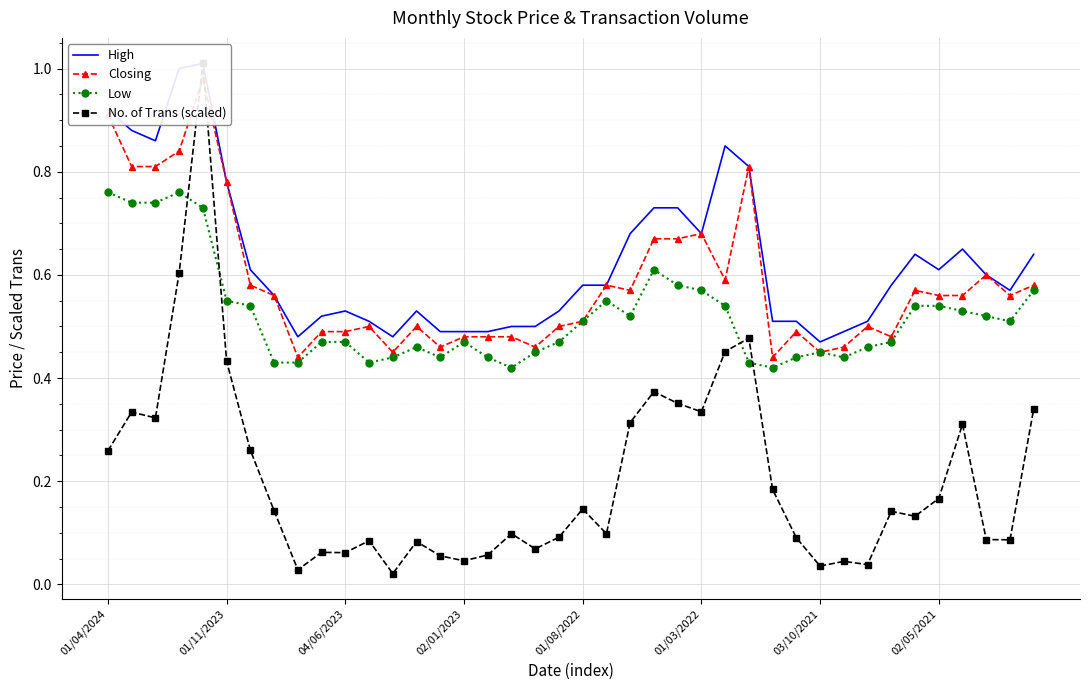

True or false: No. of Trans (scaled) and Low intersect in this chart.

True